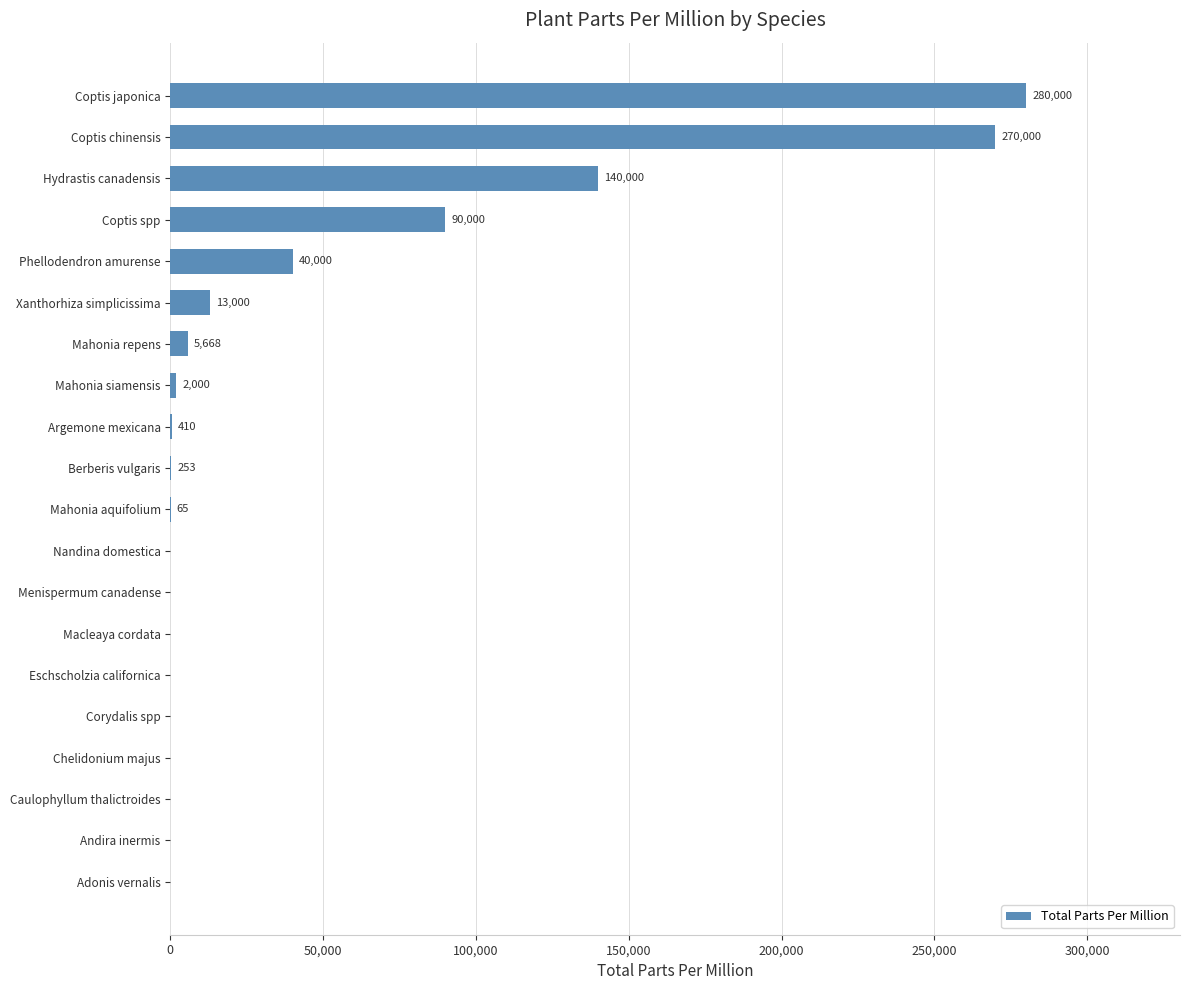

At which label is the value closest to 140000?

Hydrastis canadensis